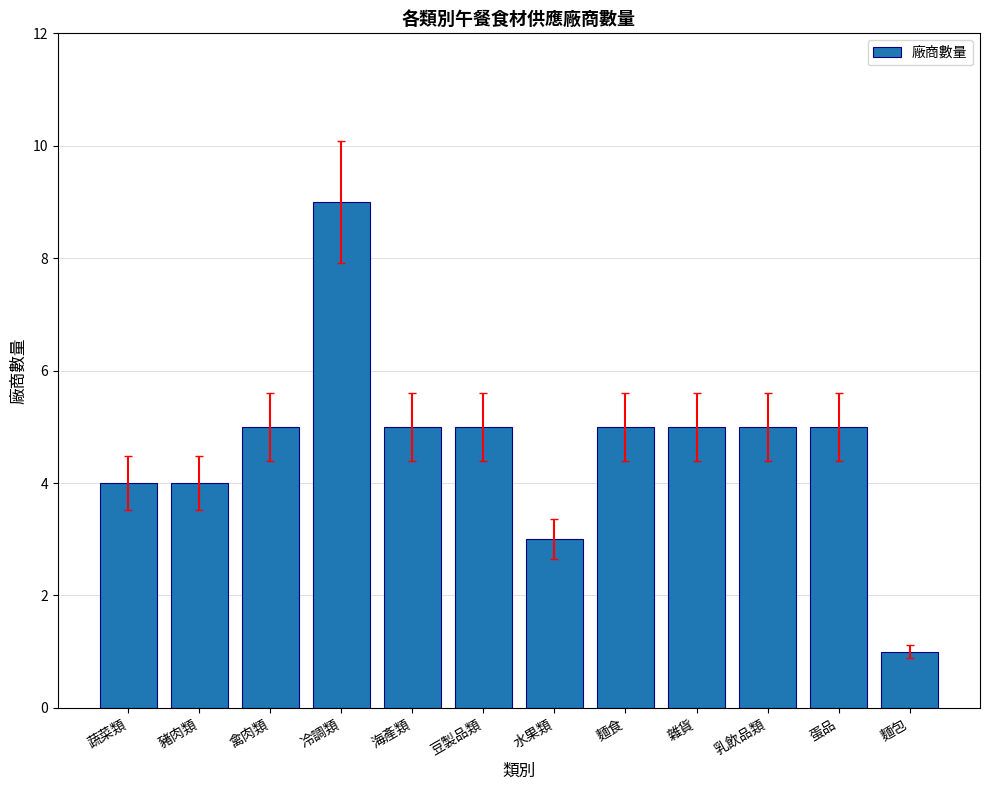

How many data points are less than 5?

4